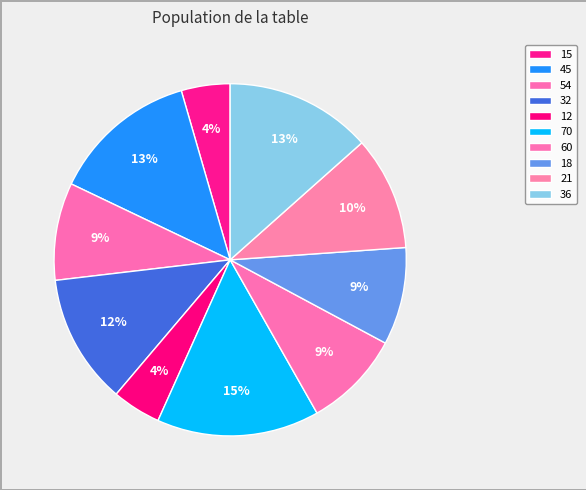

How many slices are in this pie chart?

10